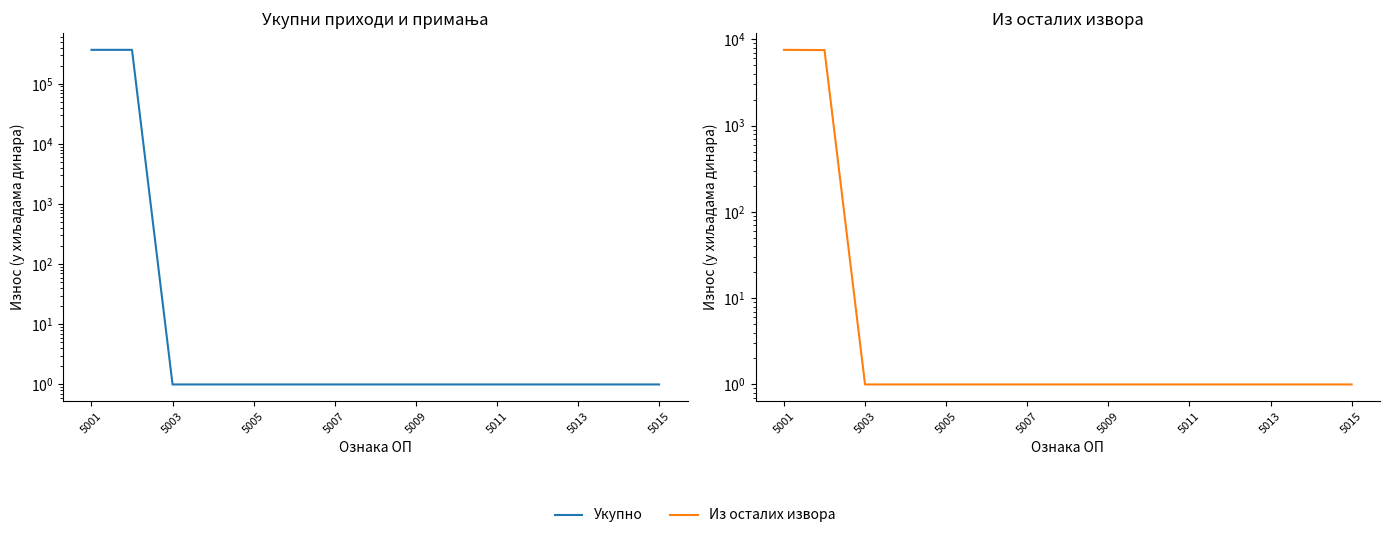

True or false: Укупно and Из осталих извора cross at least once.

False